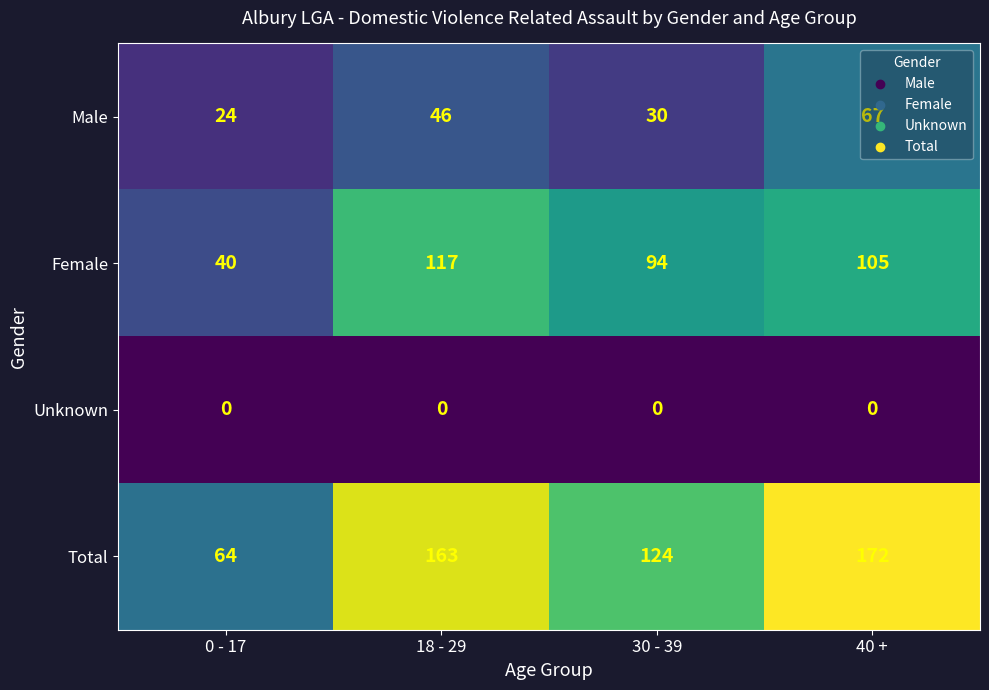

At which label is Male closest to 45?

18 - 29